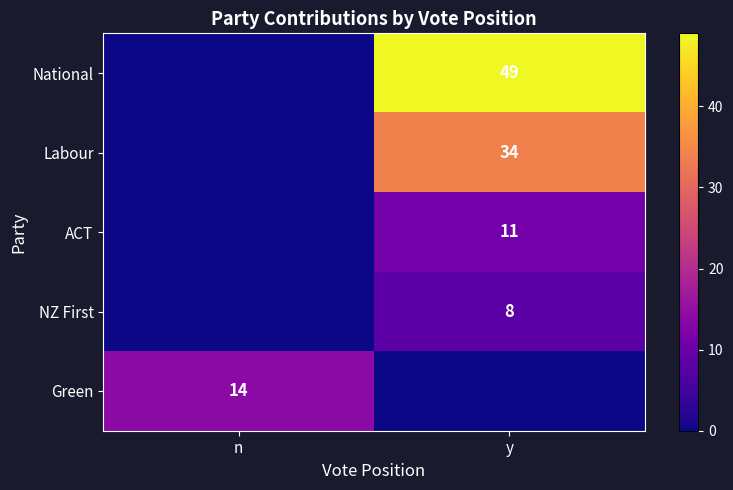

The value of NZ First at y is 5. True or false?

False